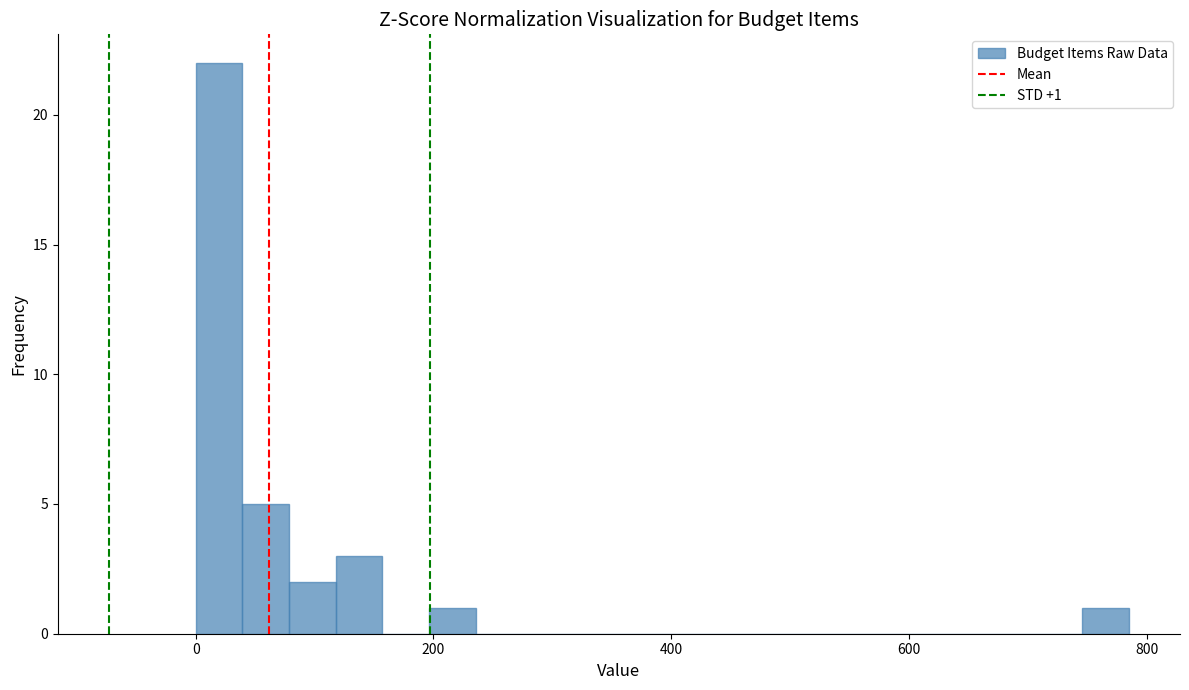

Read against the x-axis, roughly where is the centre of the tallest bar?

20